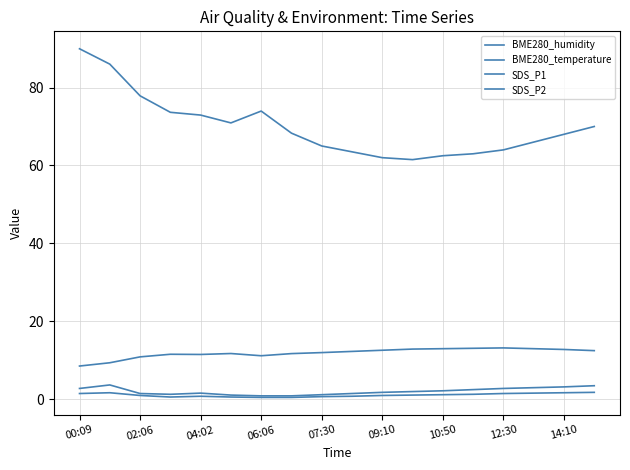

Which series has the largest range (max minus min)?

BME280_humidity